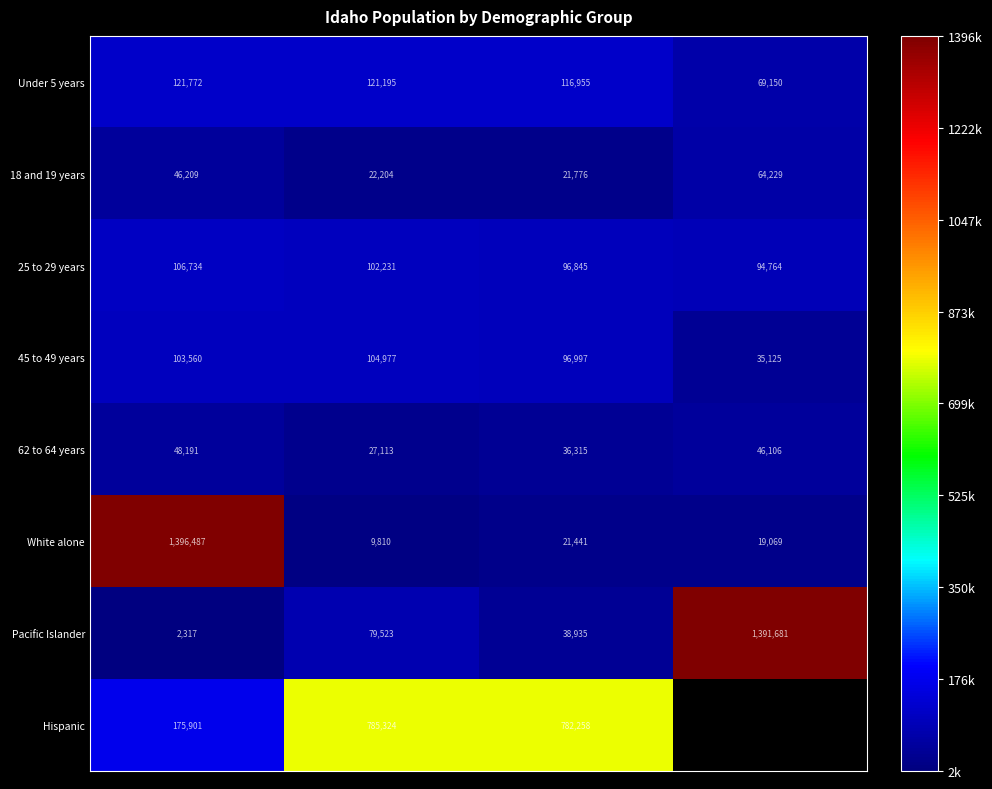

What is the difference between the maximum and minimum values in the Pacific Islander series?

1389364